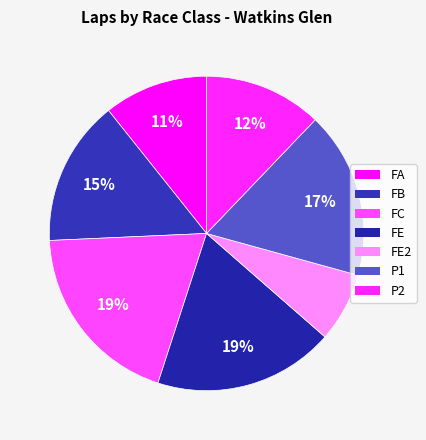

Count the number of slices in the pie.

7